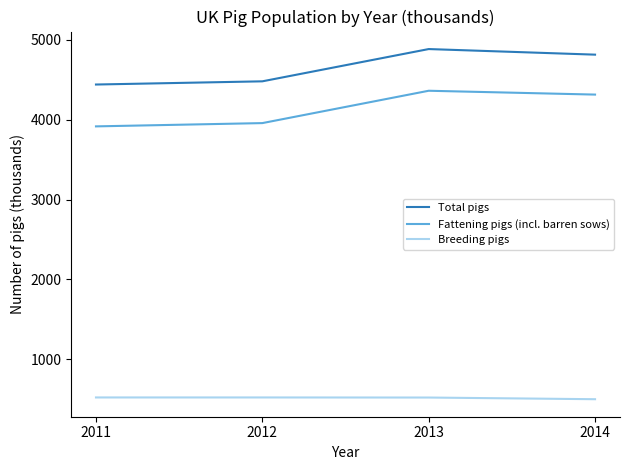

True or false: Fattening pigs (incl. barren sows) and Total pigs intersect in this chart.

False